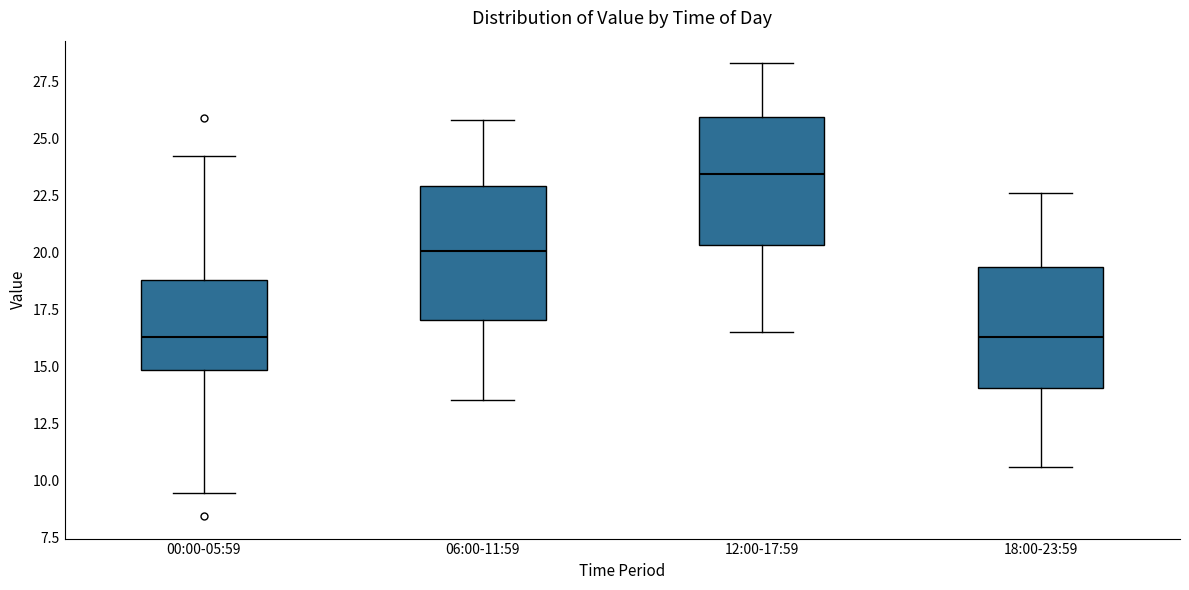

Reading left to right, read every box against the y-axis: the position of its median line, the range the box covers, and the ends of its whiskers. The values are not printed on the chart, so give them approximately, as read against the axis.

00:00-05:59: median 16.5, box 15.0 to 19.0, whiskers 9.5 to 24.5
06:00-11:59: median 20.0, box 17.0 to 23.0, whiskers 13.5 to 26.0
12:00-17:59: median 23.5, box 20.5 to 26.0, whiskers 16.5 to 28.5
18:00-23:59: median 16.5, box 14.0 to 19.5, whiskers 10.5 to 22.5